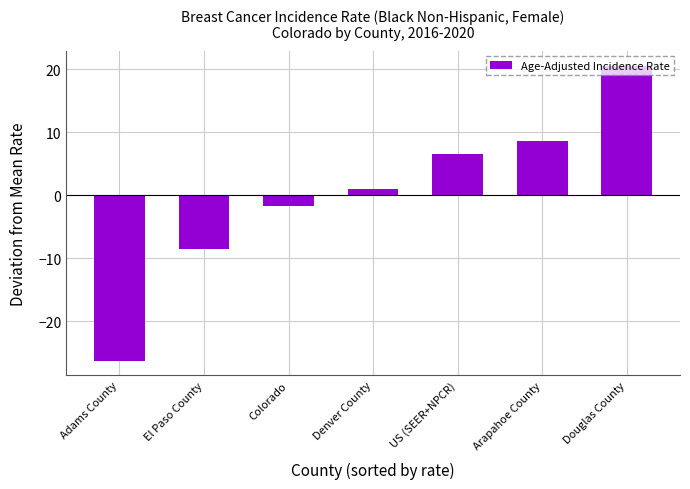

What is the smallest value displayed?

-26.3